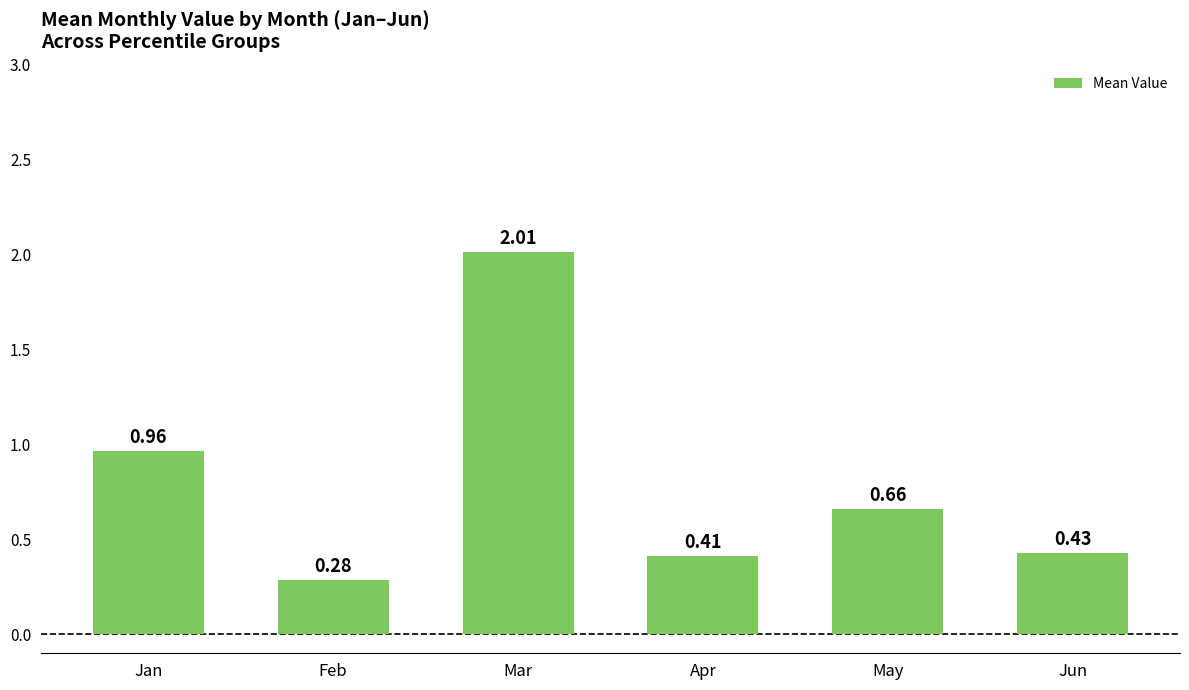

List the labels in order of value, largest first.

Mar, Jan, May, Jun, Apr, Feb